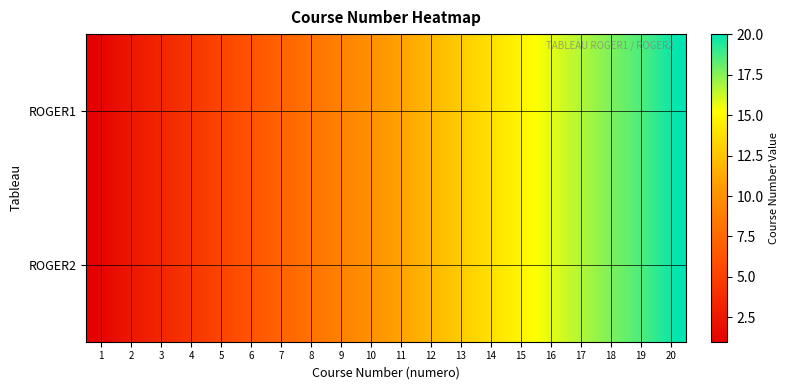

What is the sum of all ROGER1 values?

210